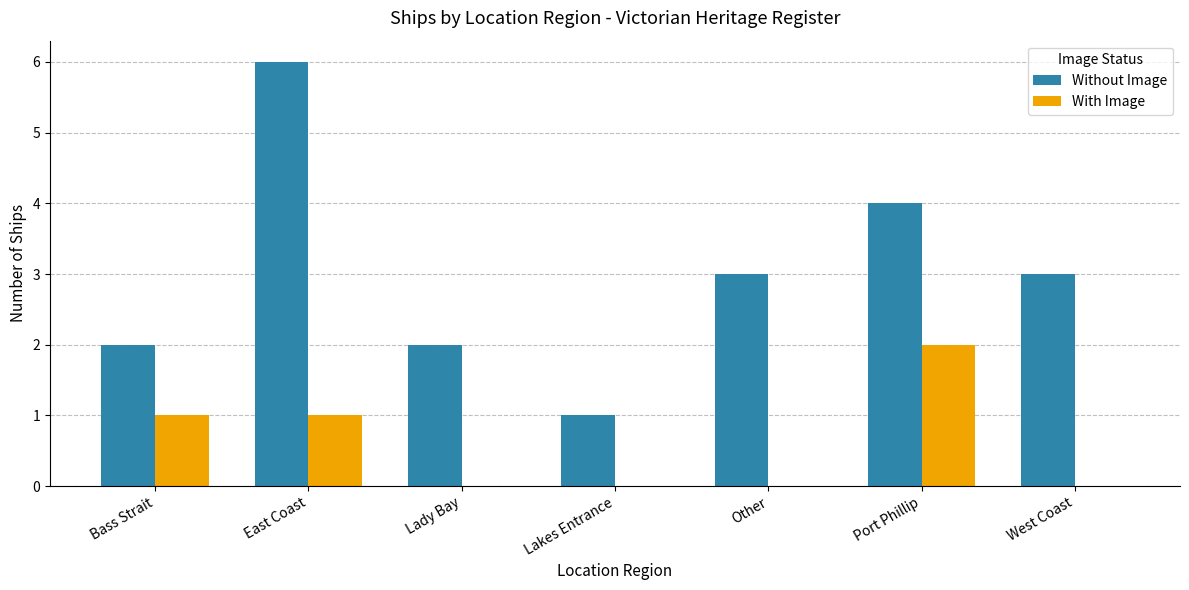

What is the sum of the Without Image values at Port Phillip and West Coast?

7